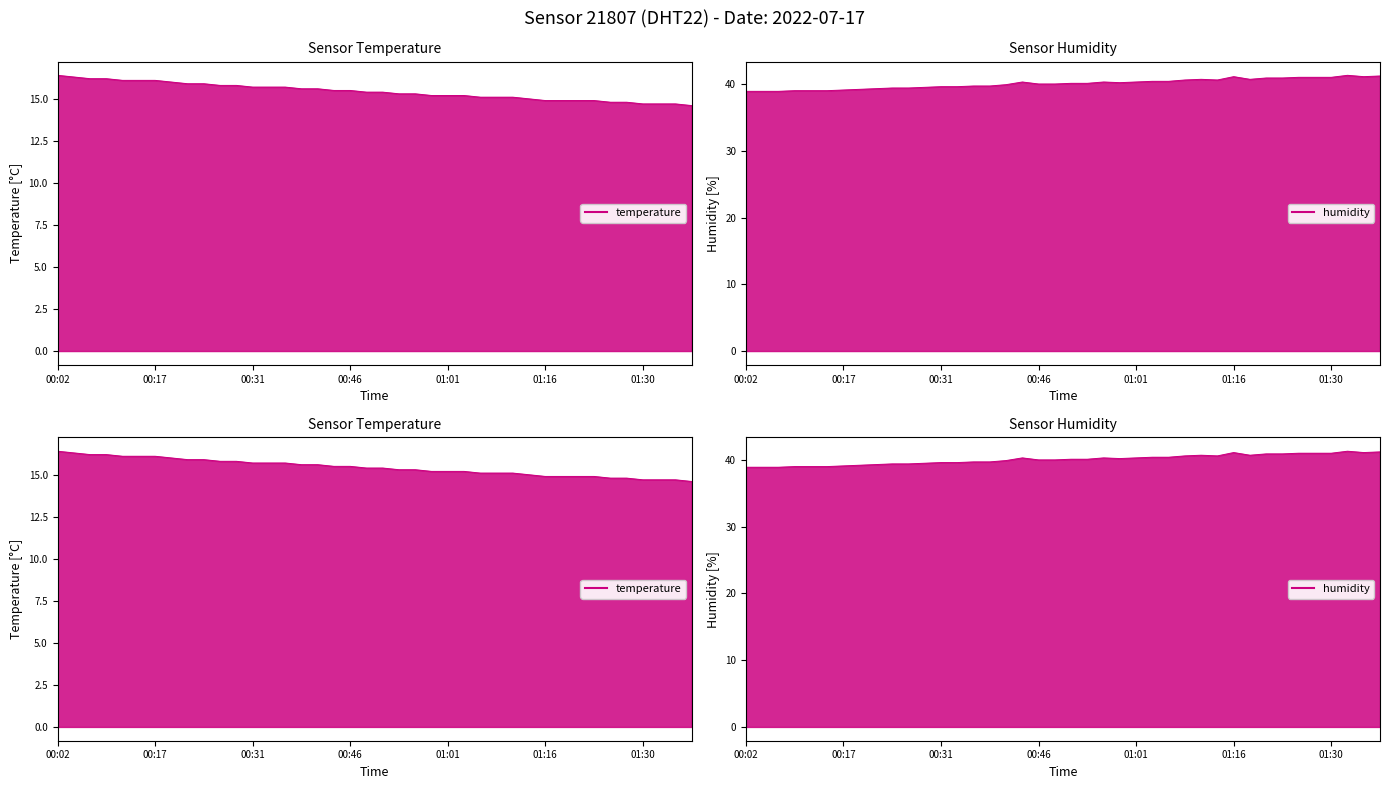

What are all the series names shown in the legend?

temperature, humidity